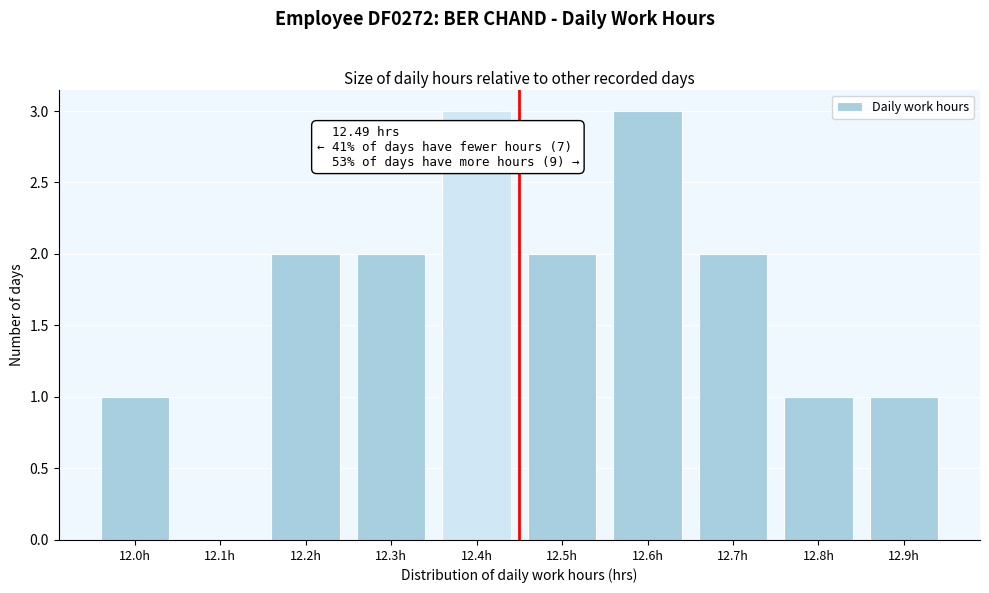

Reading right to left, list all the values displayed in this chart.

12.9h=1	12.8h=1	12.7h=2	12.6h=3	12.5h=2	12.4h=3	12.3h=2	12.2h=2	12.1h=0	12.0h=1